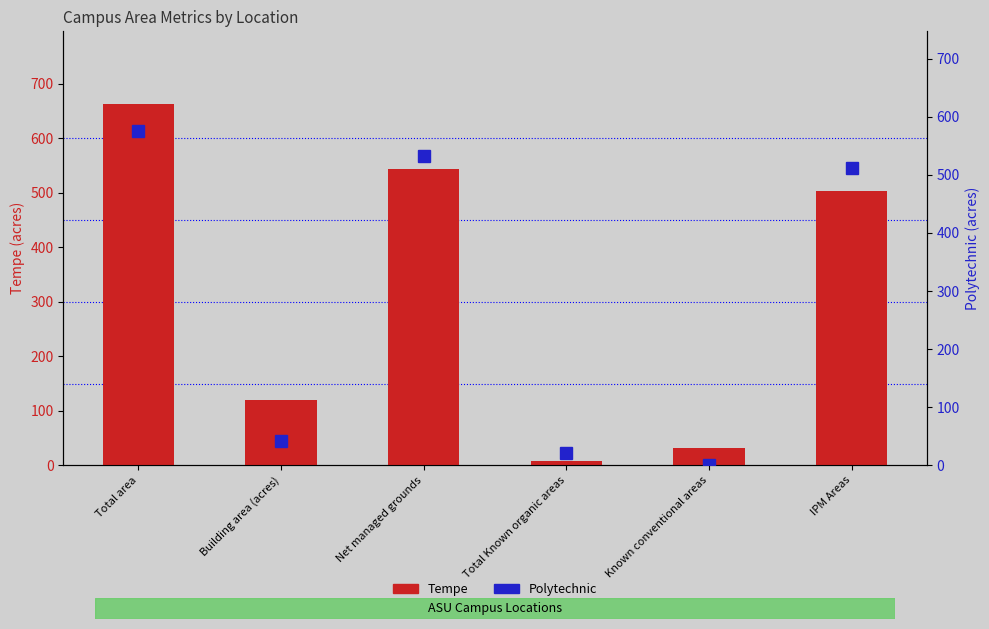

What position from the left is Total area?

1